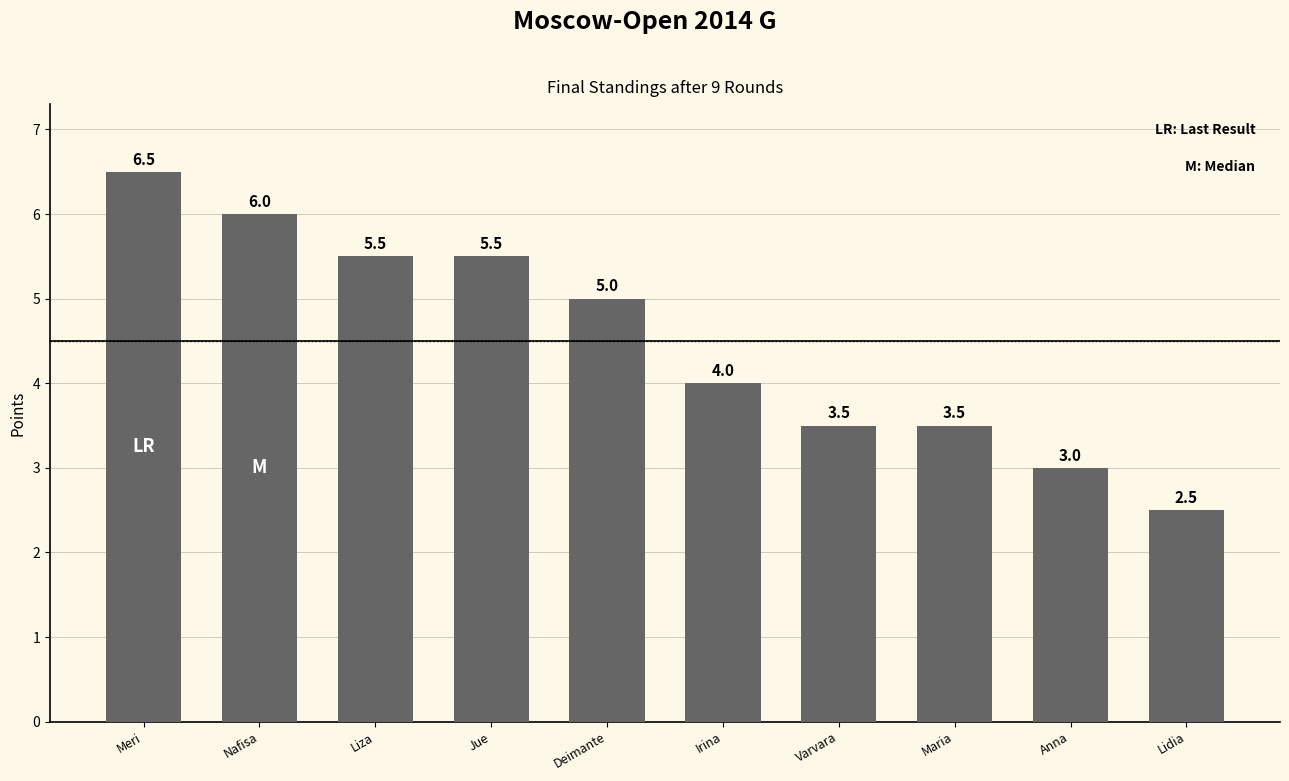

Which label corresponds to the smallest value in the chart?

Lidia